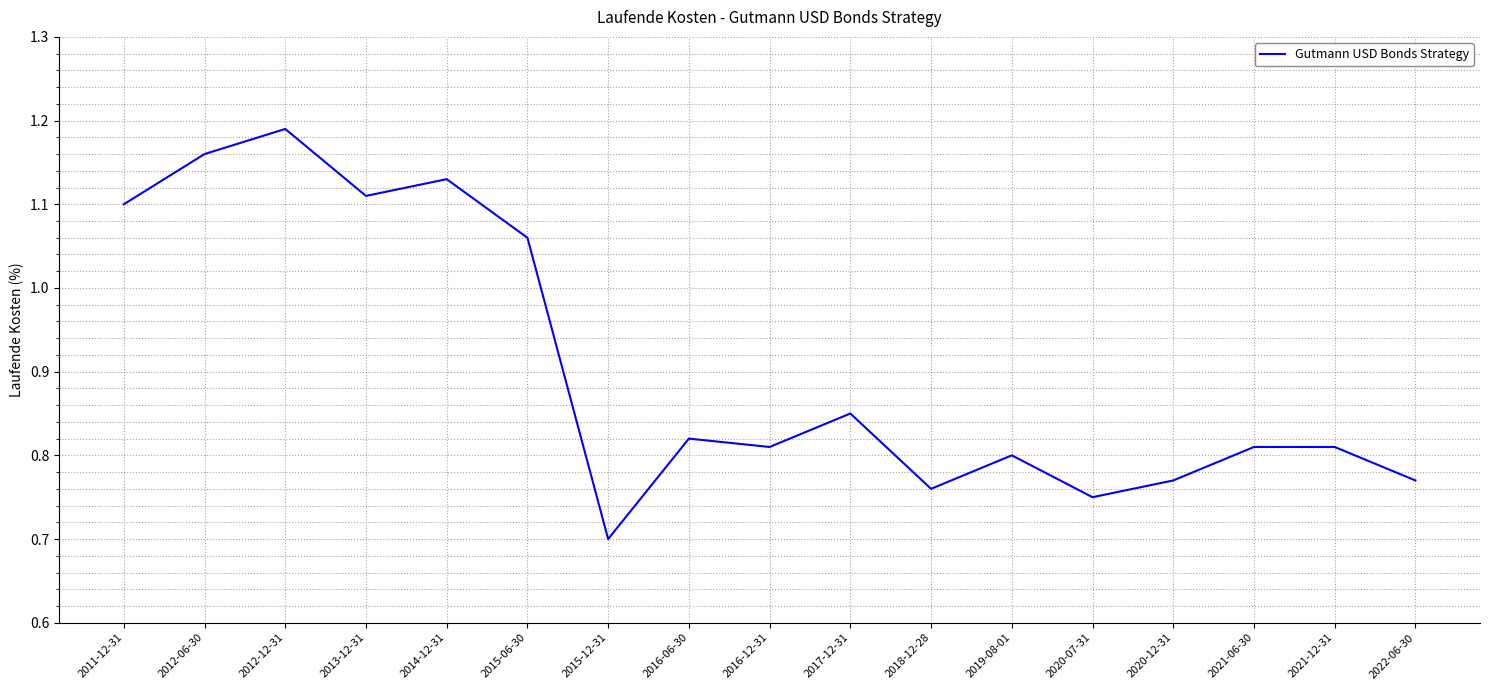

Does the chart display data point markers on the line(s)?

No